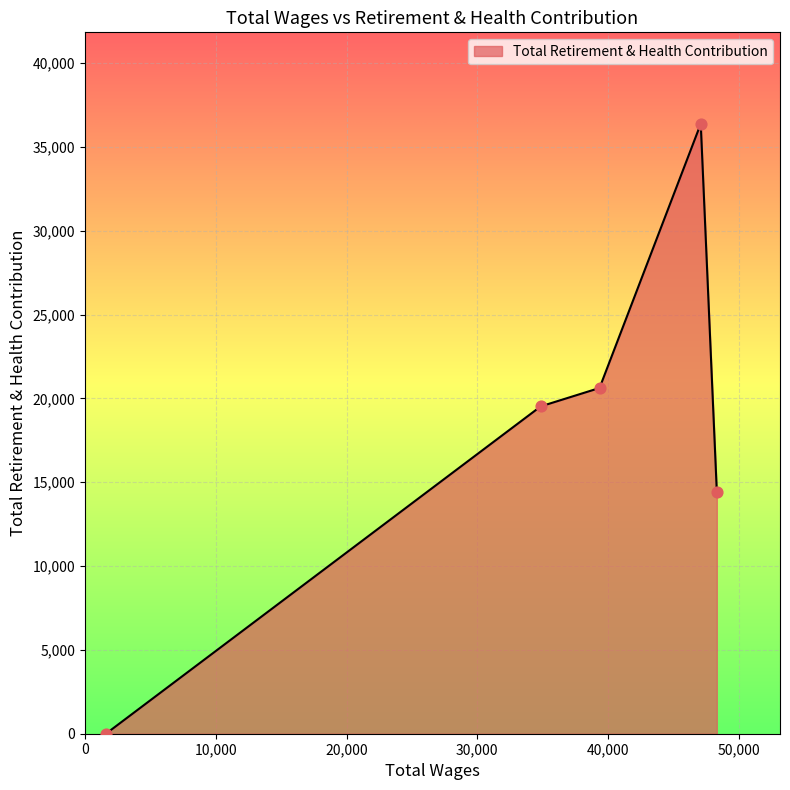

What is the sum of all values?

90984